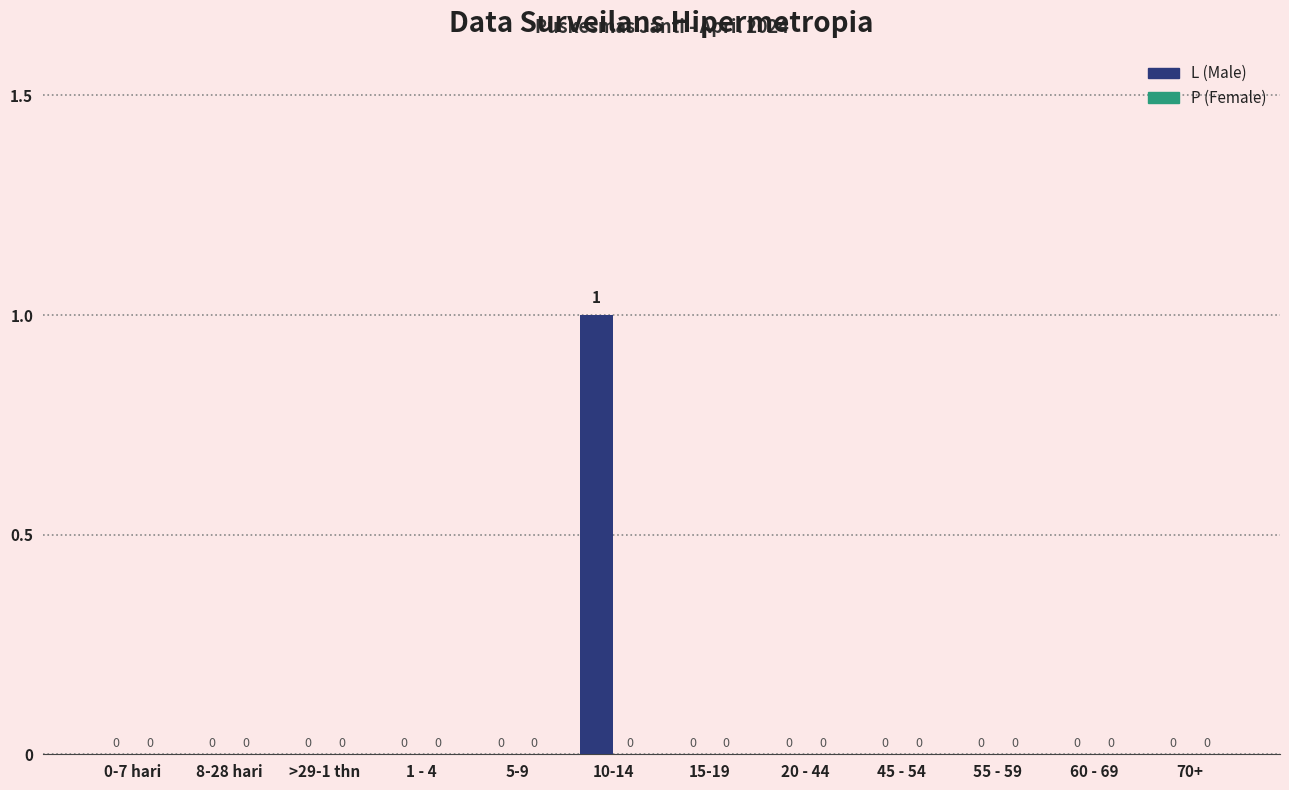

What is the change in value from 5-9 to 10-14?

+1